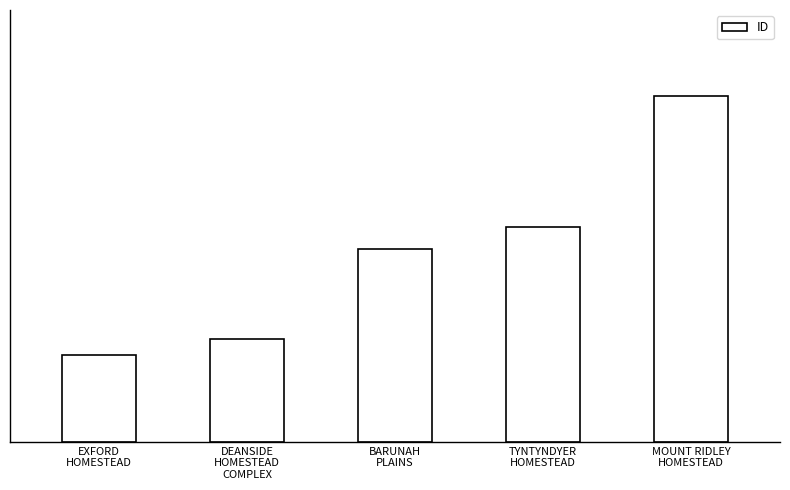

Does the chart contain any negative values?

No